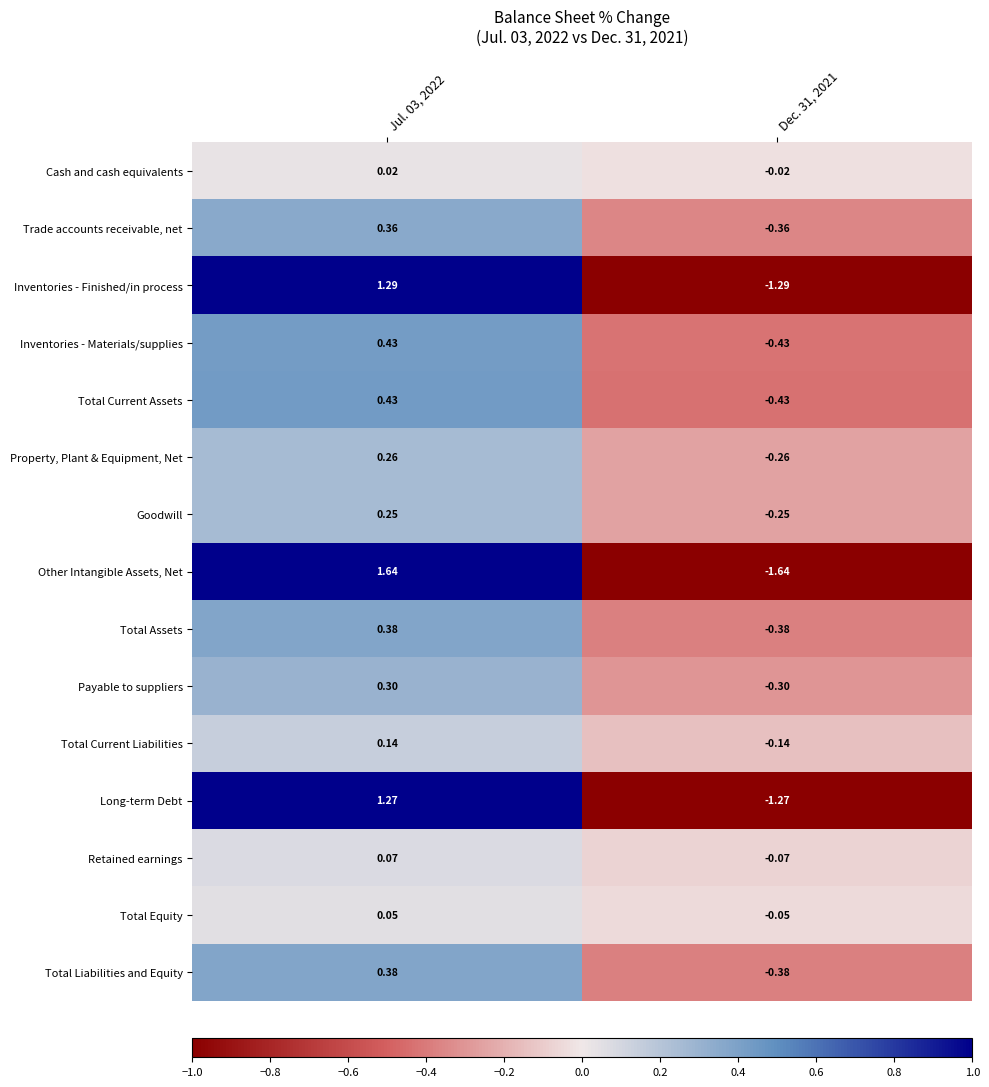

Which series changed the most between Jul. 03, 2022 and Dec. 31, 2021?

Other Intangible Assets, Net